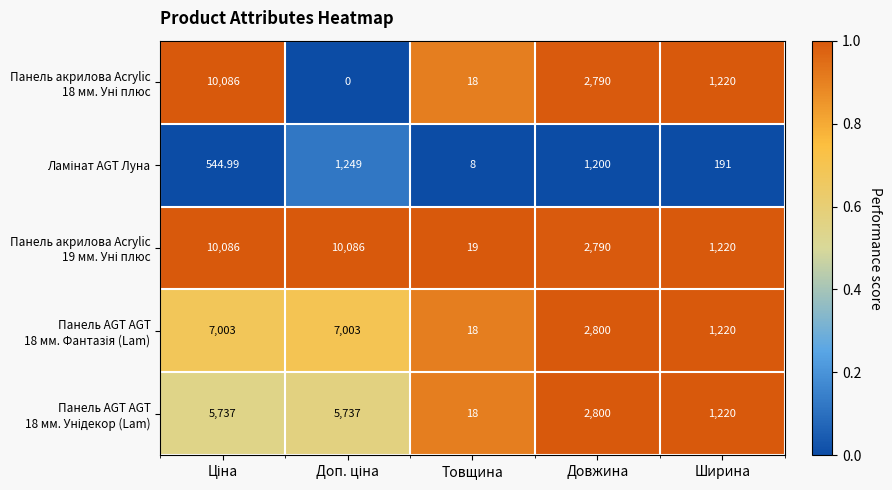

Which series has the largest range (max minus min)?

Панель акрилова Acrylic 18 мм. Уні плюс